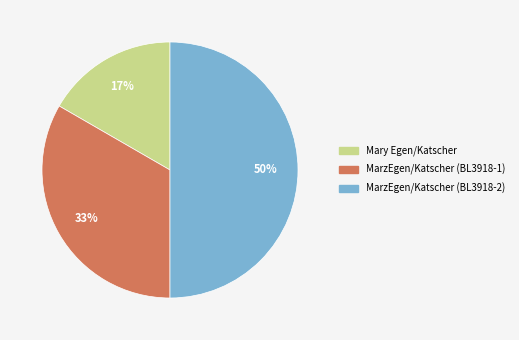

To the nearest percent, what is the combined percentage of MarzEgen/Katscher (BL3918-2) and MarzEgen/Katscher (BL3918-1)?

83%